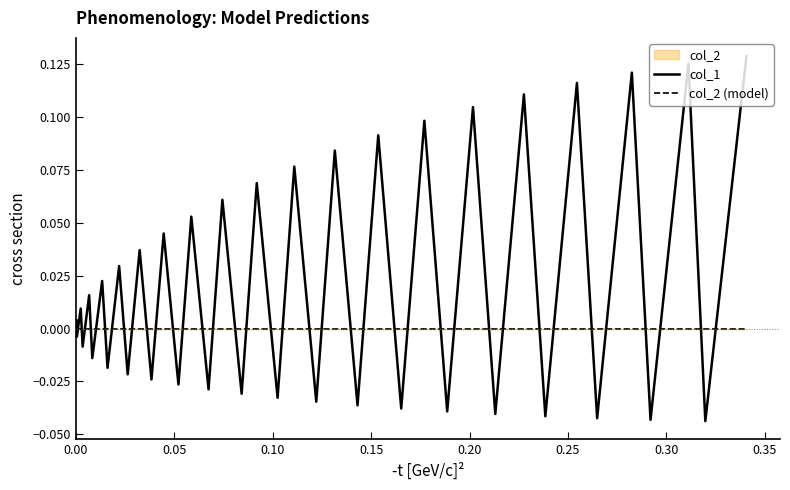

What is the maximum value for col_1?

0.1